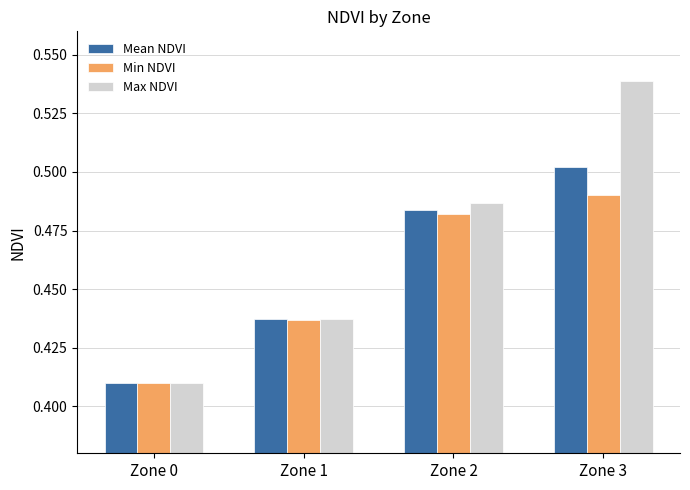

List the series in order of their overall mean, lowest first.

Min NDVI, Mean NDVI, Max NDVI